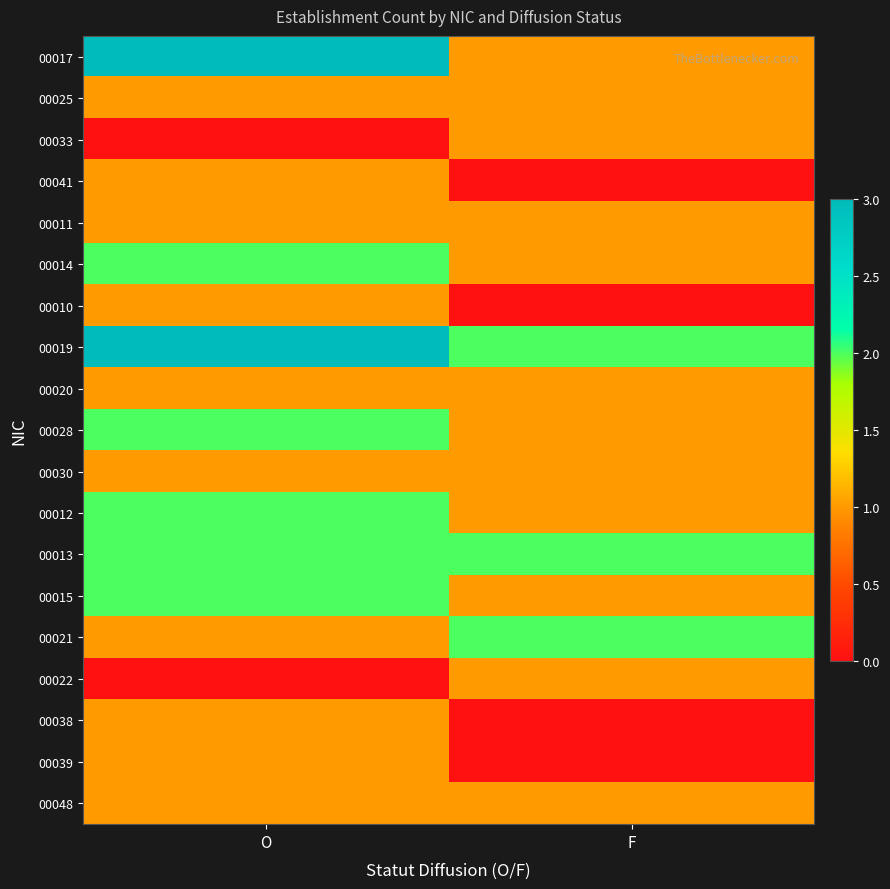

How many series are shown in this chart?

19